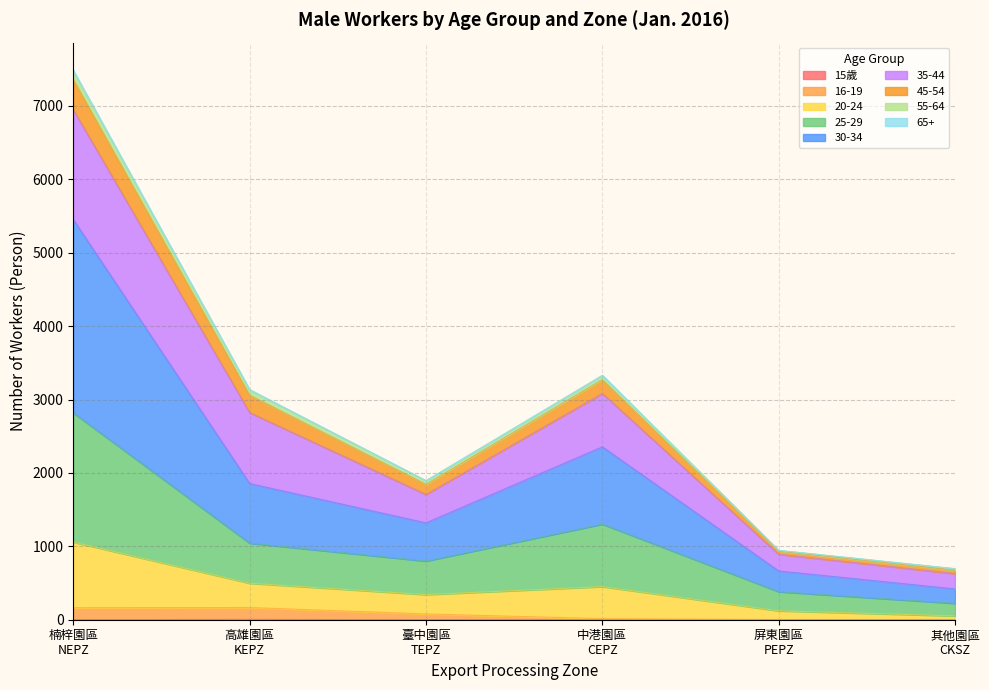

Which series has the largest total across all categories?

30-34